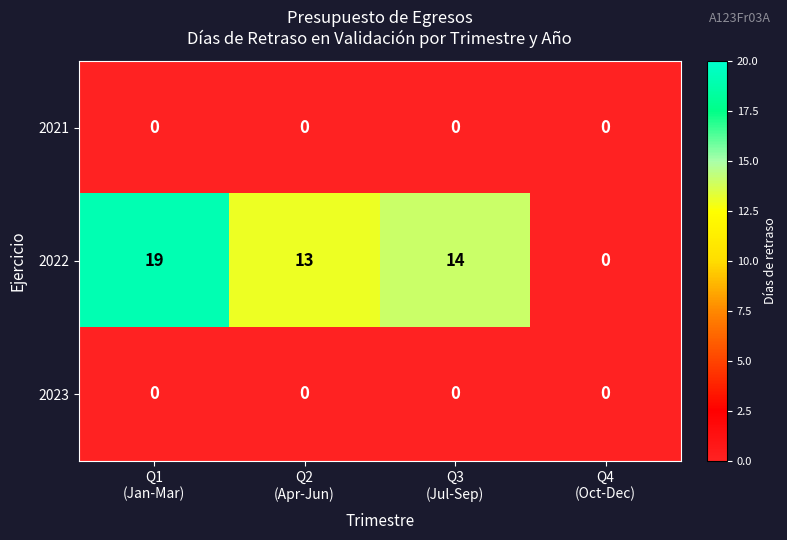

What is the difference between the maximum and second lowest values in the 2022 series?

6